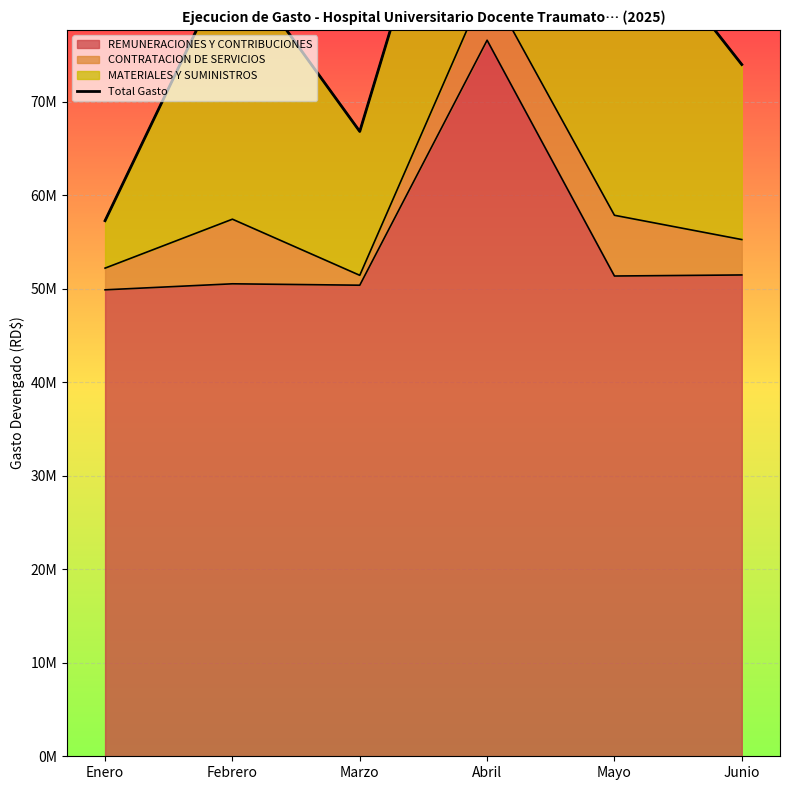

Rank the categories by value from lowest to highest.

Enero, Marzo, Junio, Febrero, Mayo, Abril